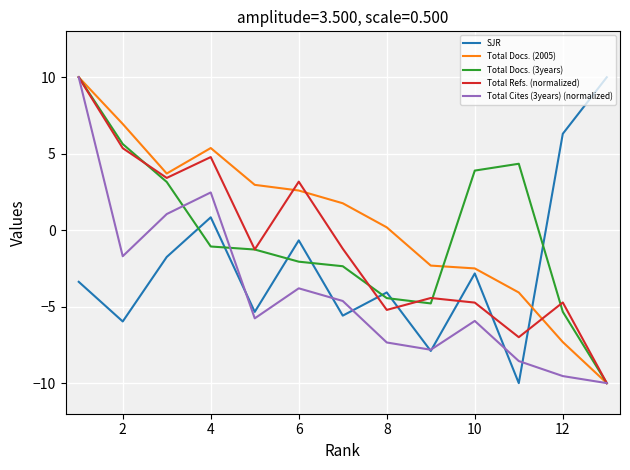

True or false: SJR and Total Docs. (2005) intersect in this chart.

True